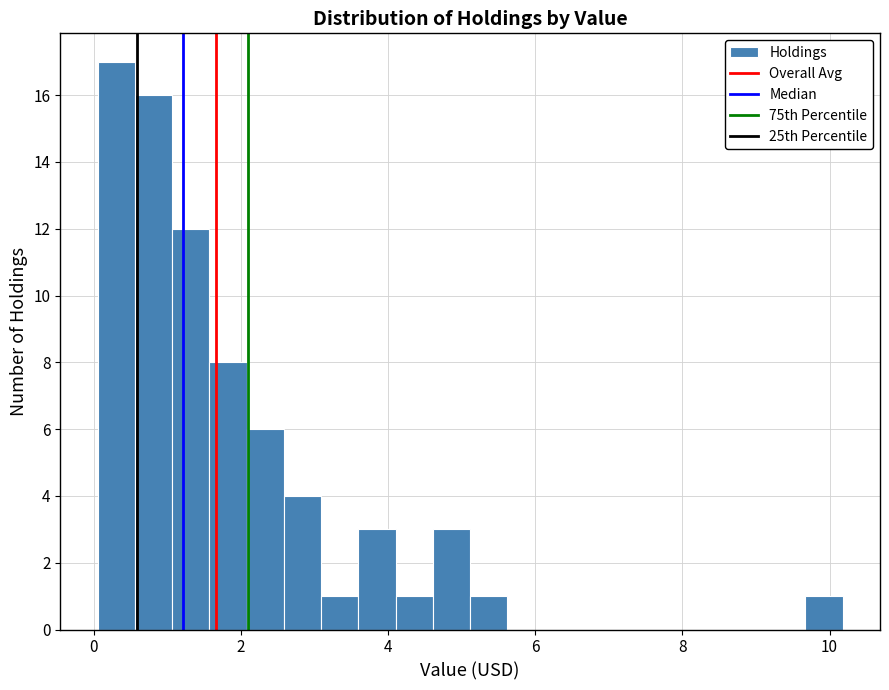

Read against the x-axis, roughly where is the centre of the tallest bar?

0.4